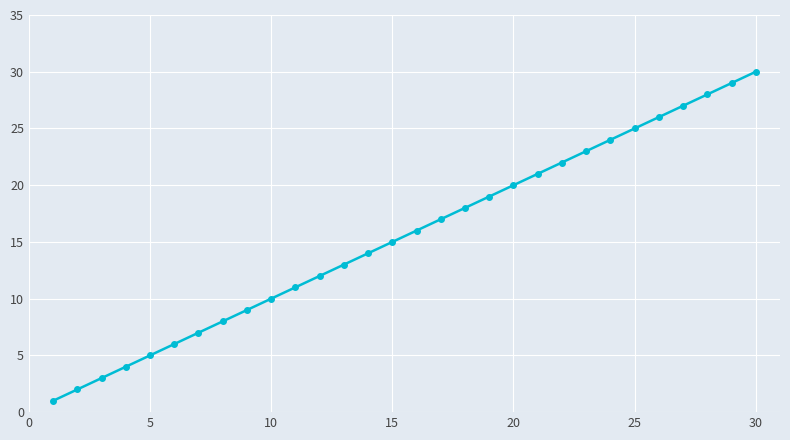

True or false: there are more than 2 points higher than both neighbors.

False